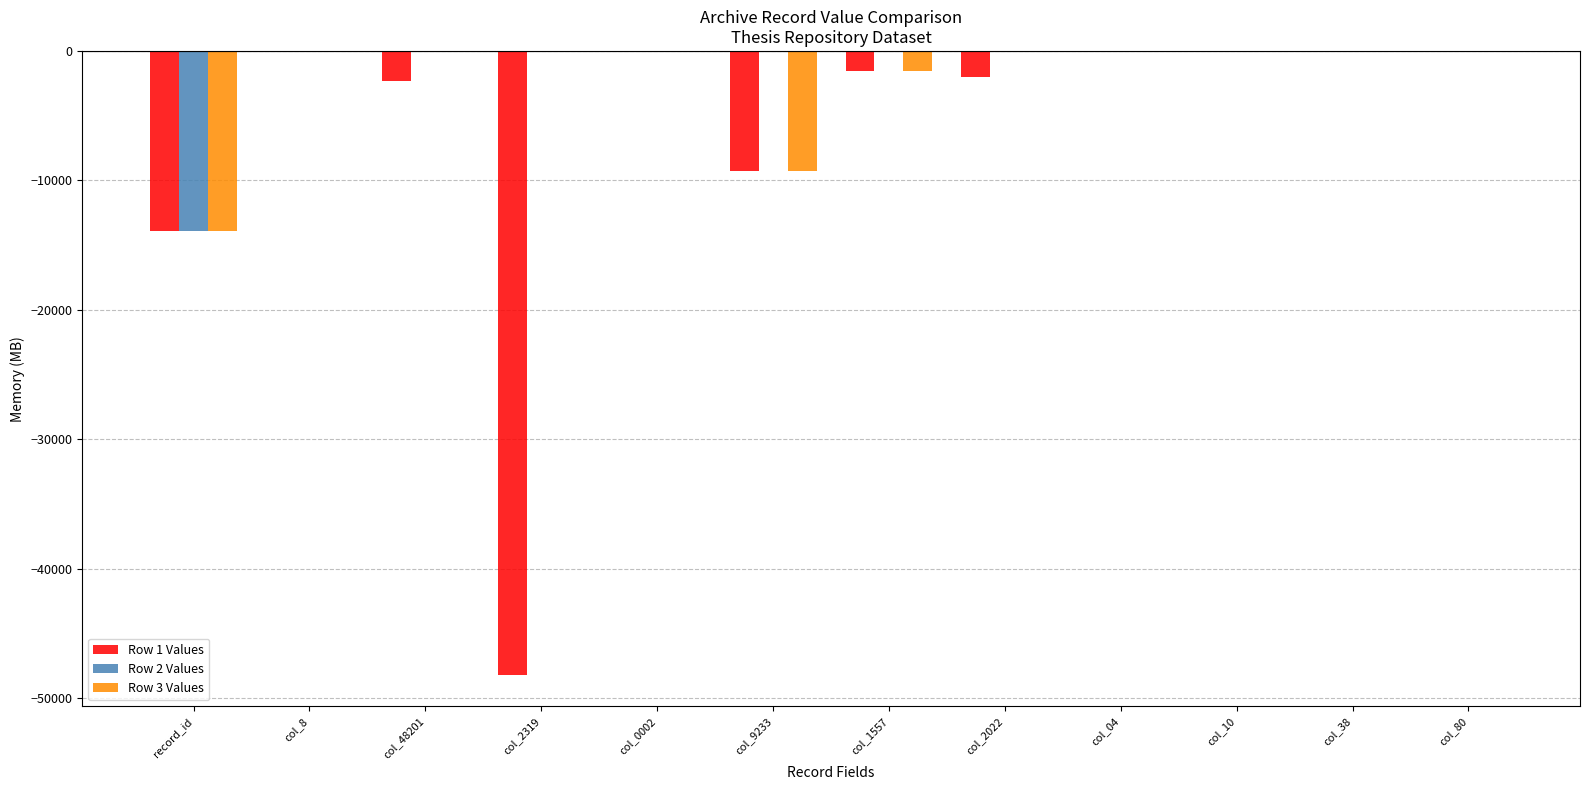

True or false: Row 1 Values has a value of -1557 at col_1557.

True